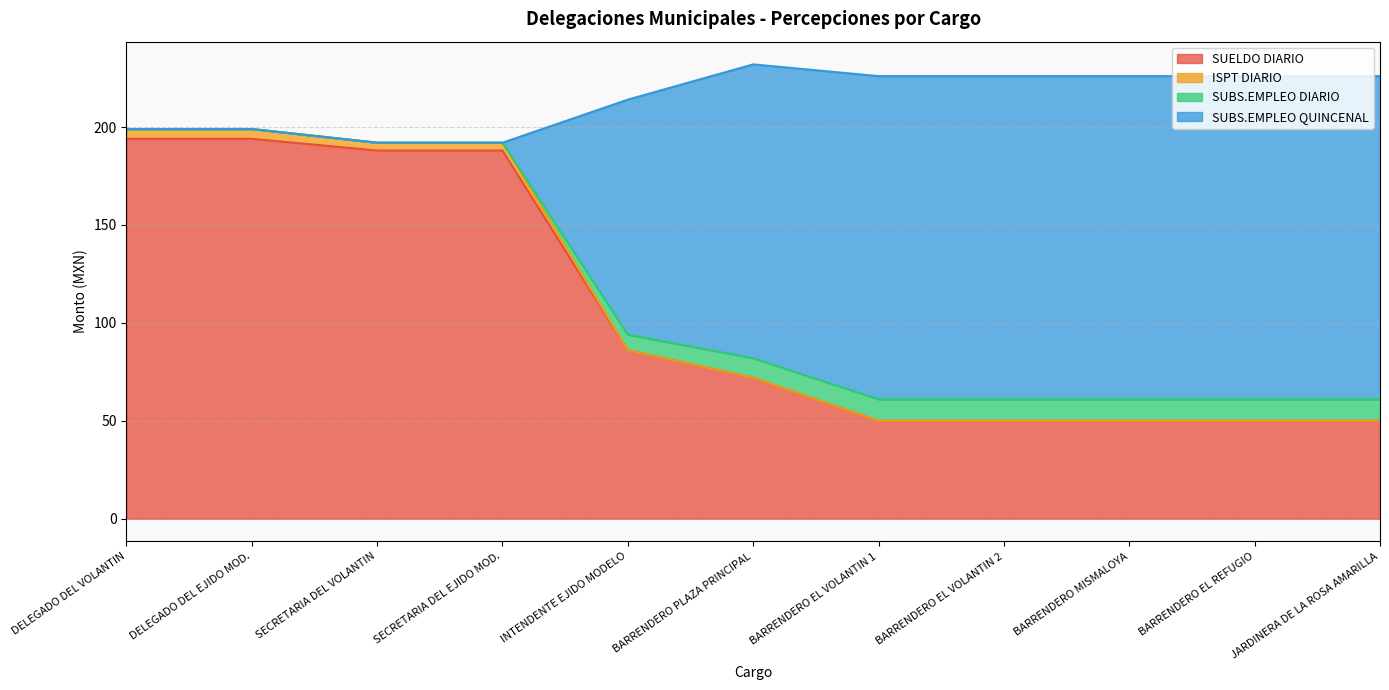

True or false: SUELDO DIARIO has a value of 50 at JARDINERA DE LA ROSA AMARILLA.

True